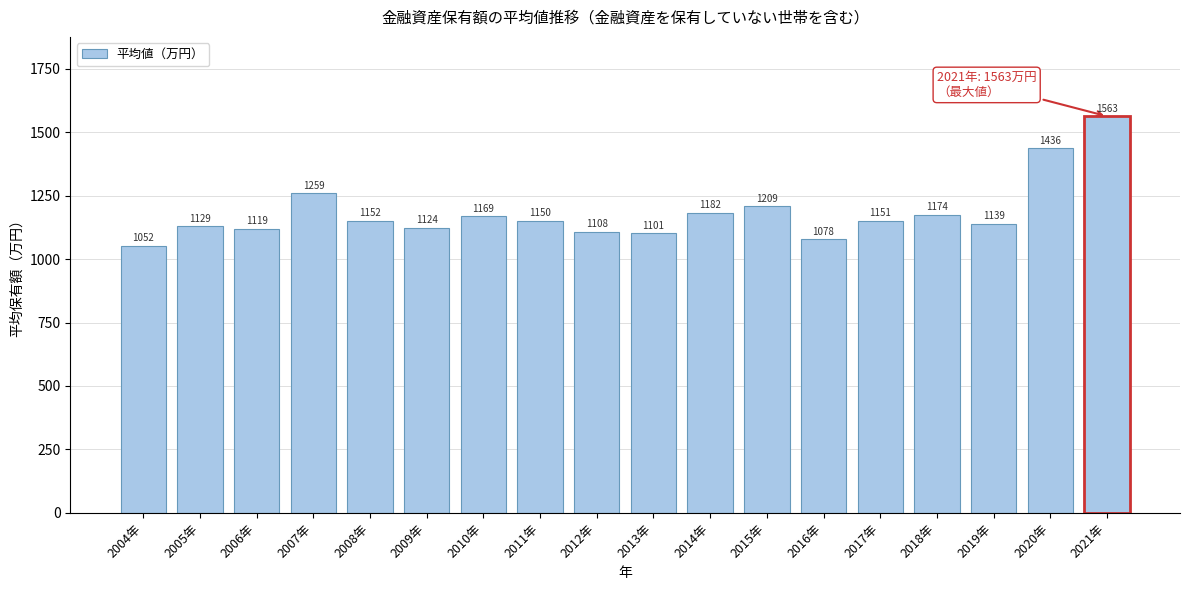

Reading right to left, list all the values displayed in this chart.

2021年=1563	2020年=1436	2019年=1139	2018年=1174	2017年=1151	2016年=1078	2015年=1209	2014年=1182	2013年=1101	2012年=1108	2011年=1150	2010年=1169	2009年=1124	2008年=1152	2007年=1259	2006年=1119	2005年=1129	2004年=1052